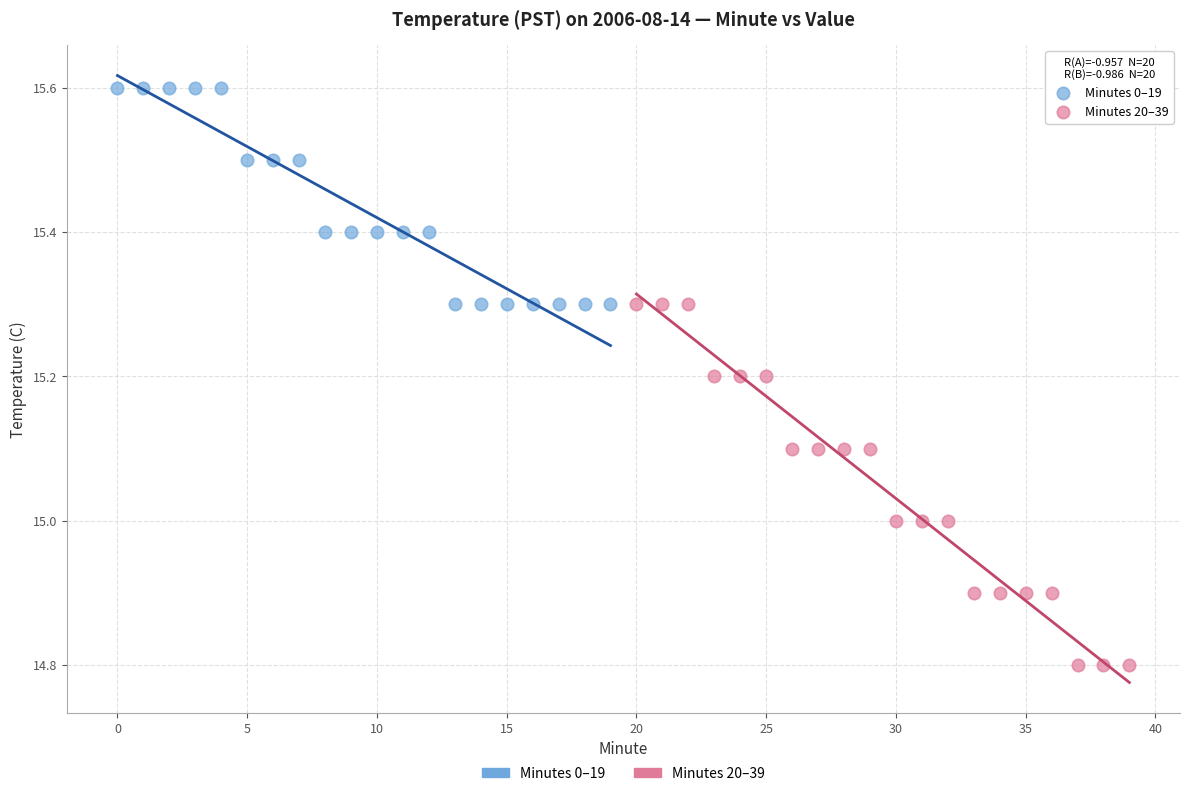

What are all the series names shown in the legend?

Minutes 0–19, Minutes 20–39